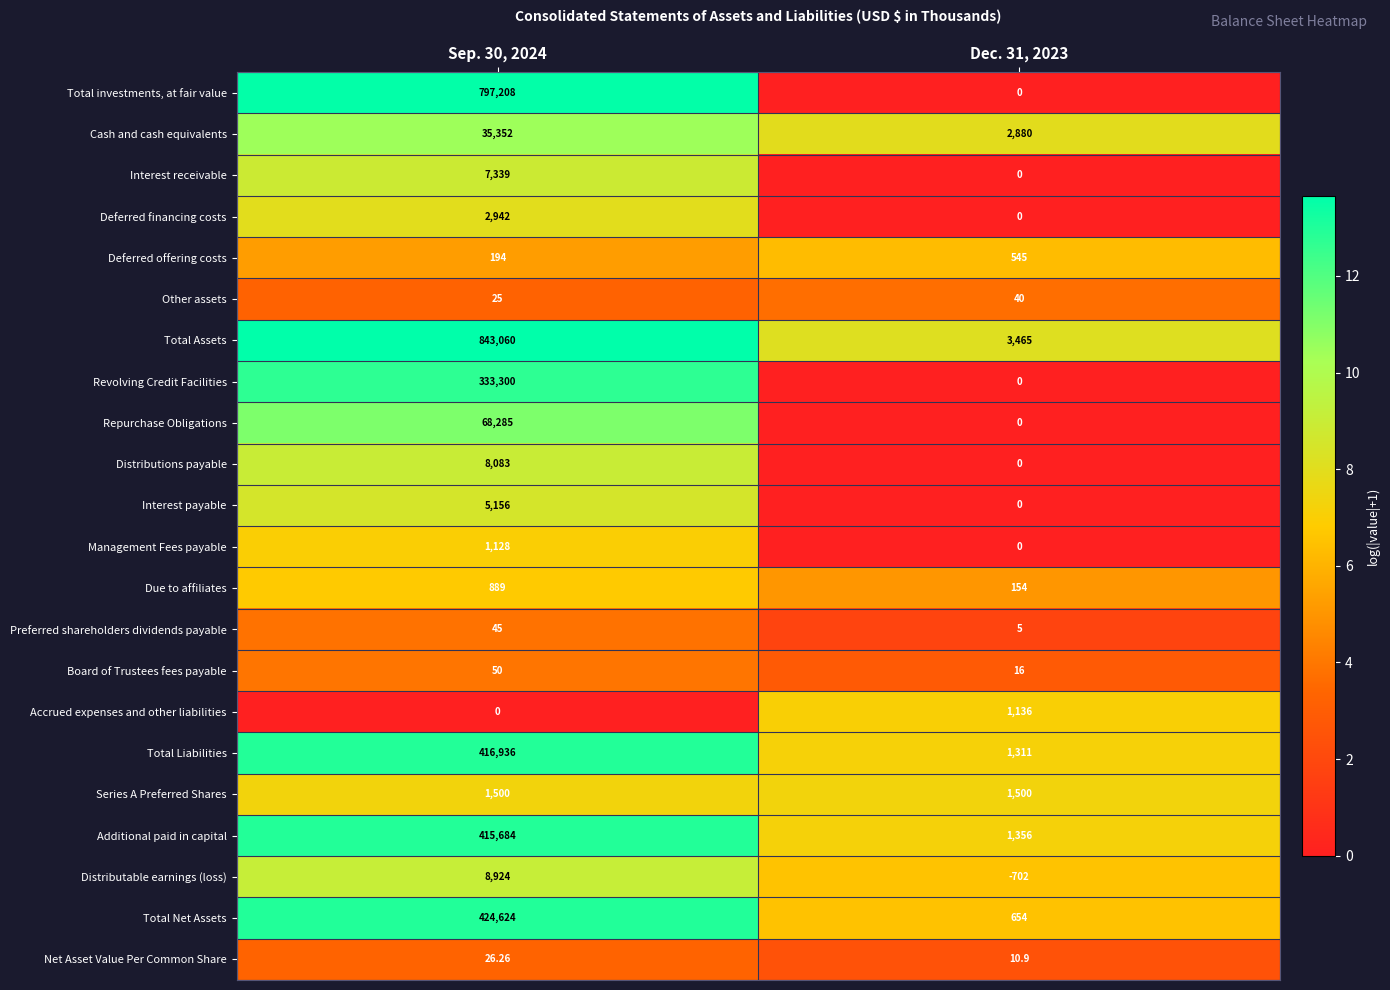

Which series changed the most between Sep. 30, 2024 and Dec. 31, 2023?

Total Assets